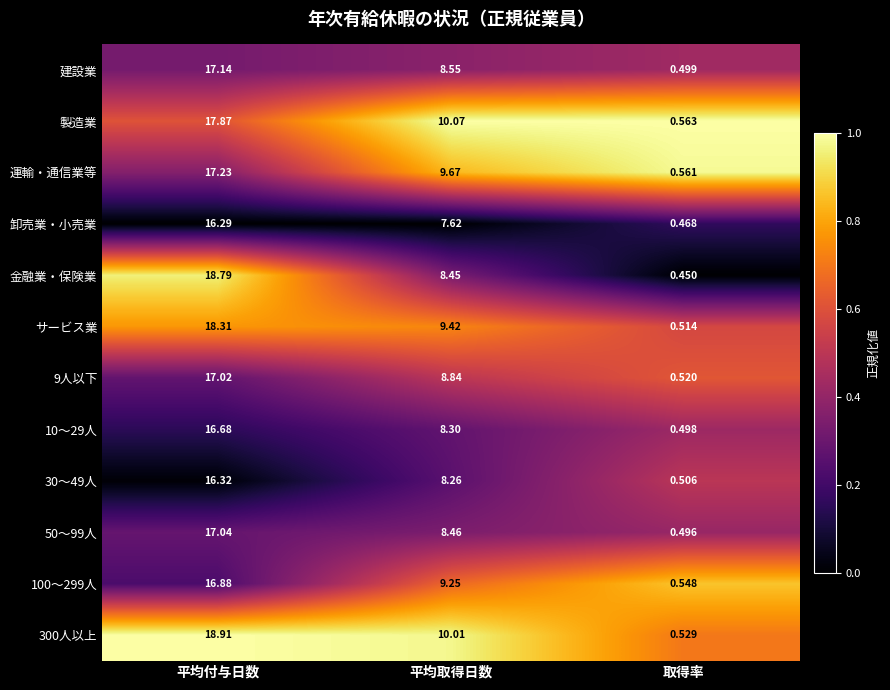

What is the total value across all series at 平均付与日数?

208.5